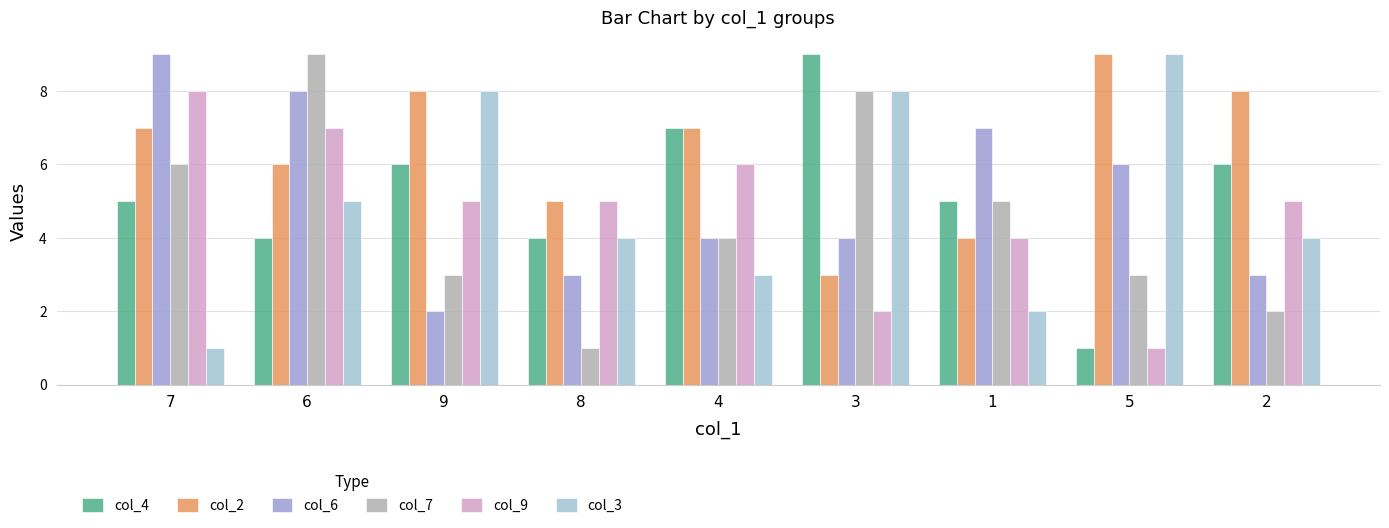

Where does the col_7 series first go above 4?

7